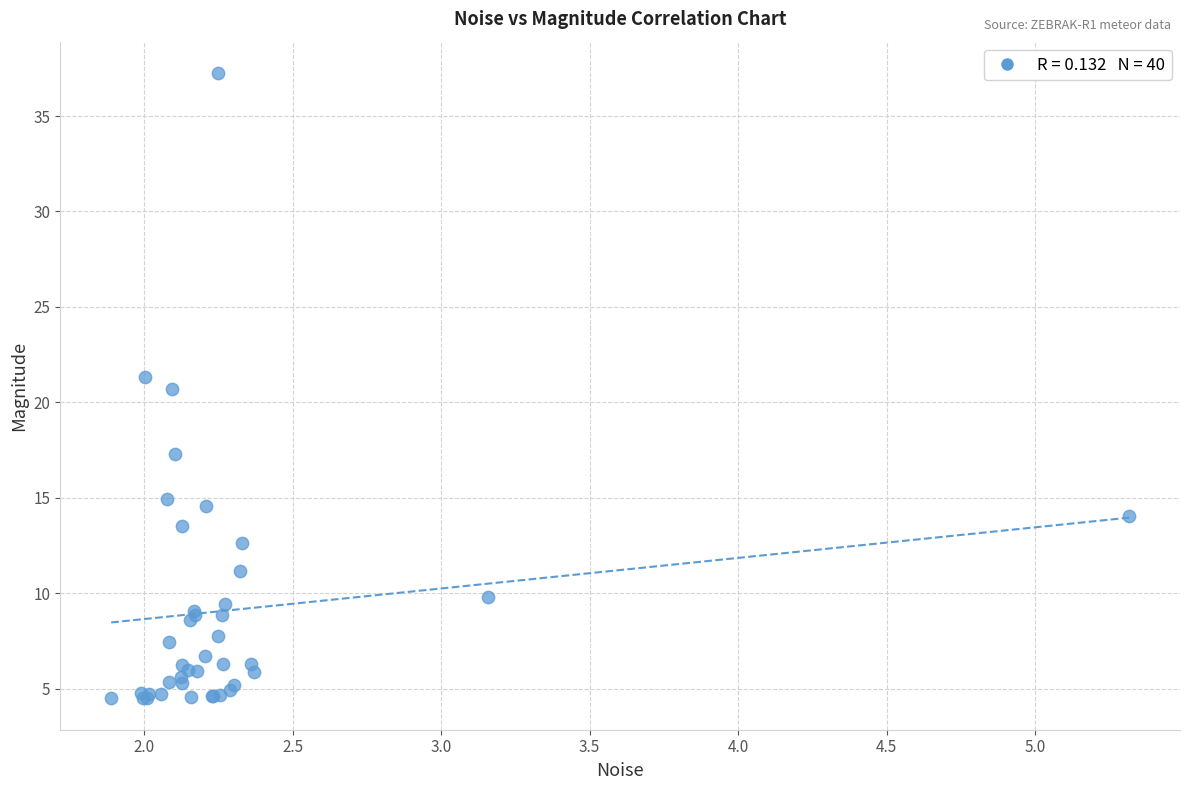

What Y value in the scatter plot is closest to 20?

20.7